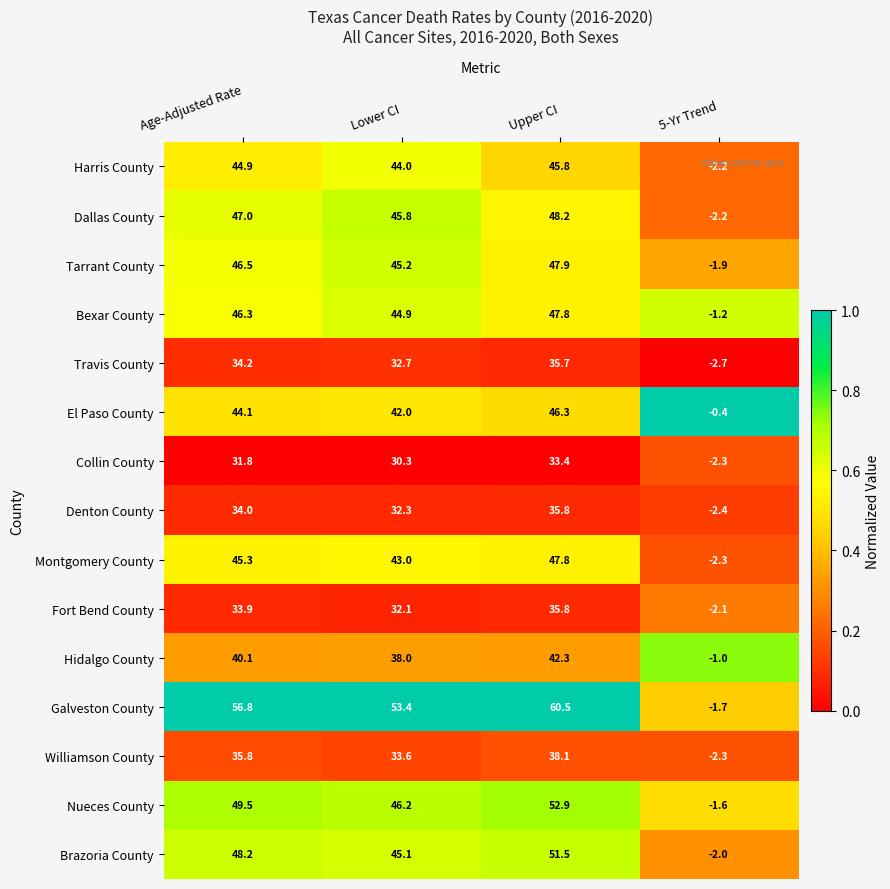

Which series has the largest total across all categories?

Galveston County